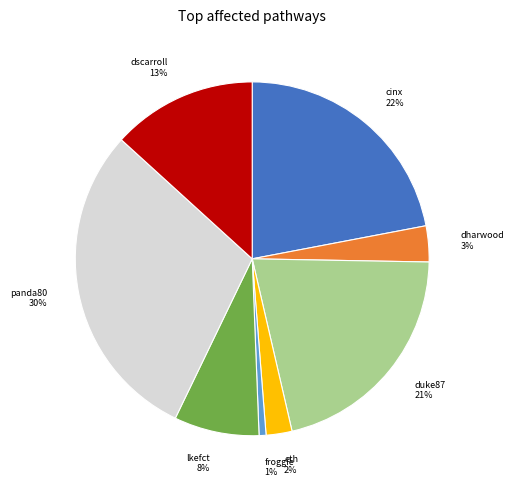

Which slice is the largest?

panda80